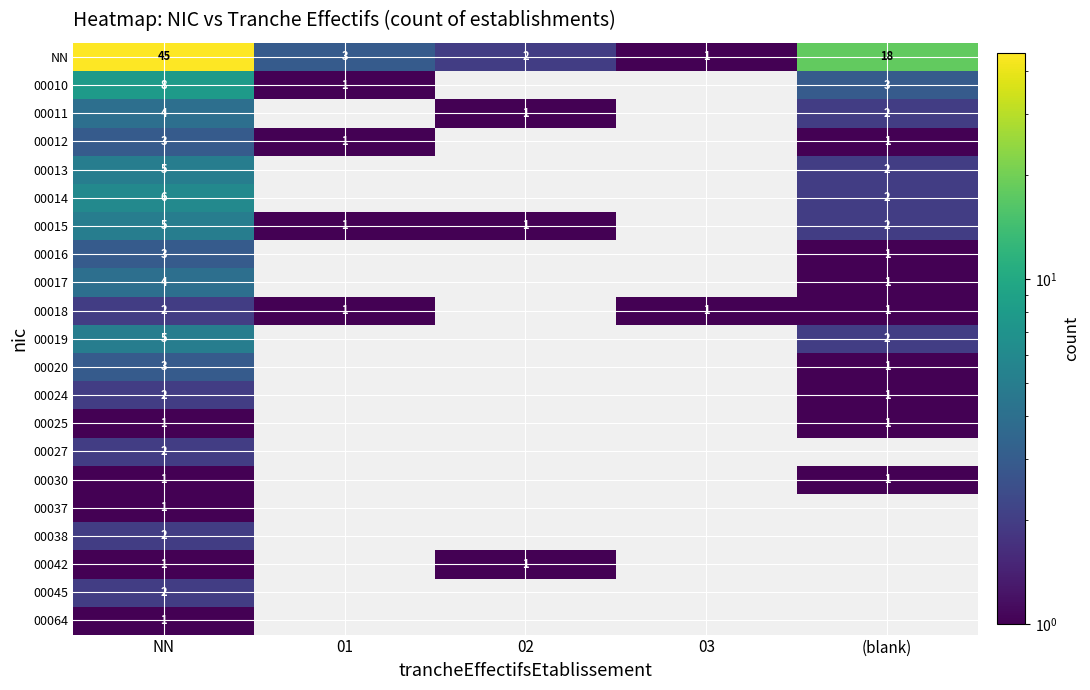

How many categories are shown in the chart?

5